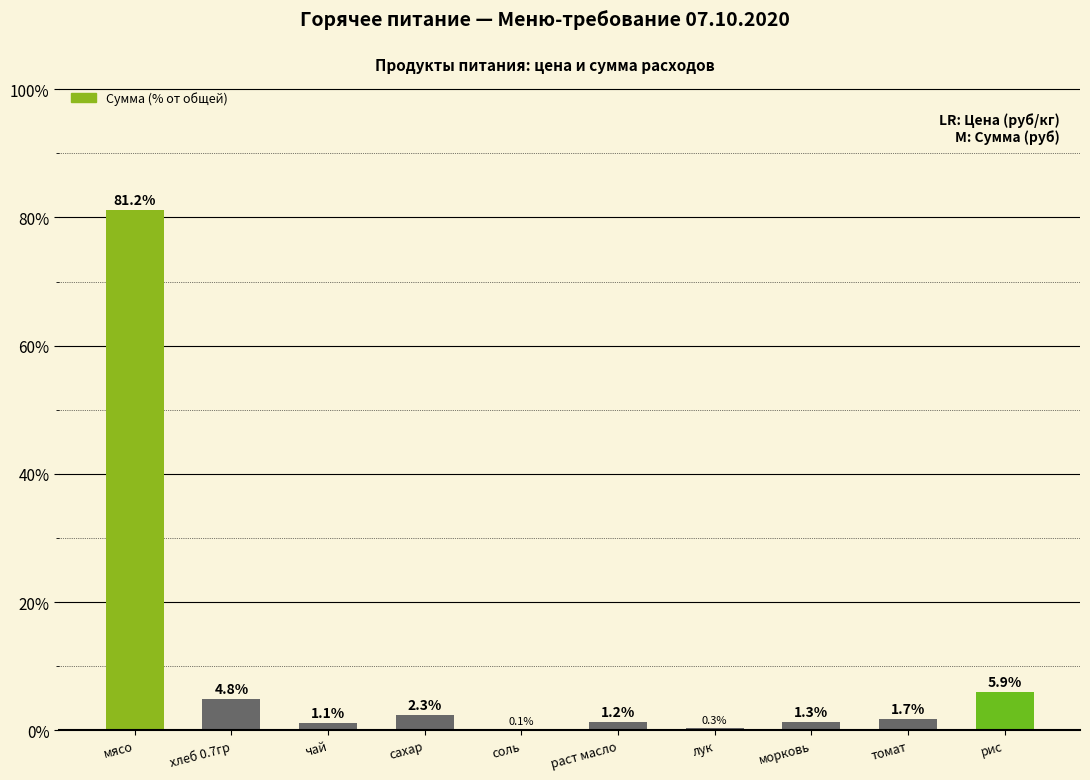

The value at морковь is 1.3. True or false?

True